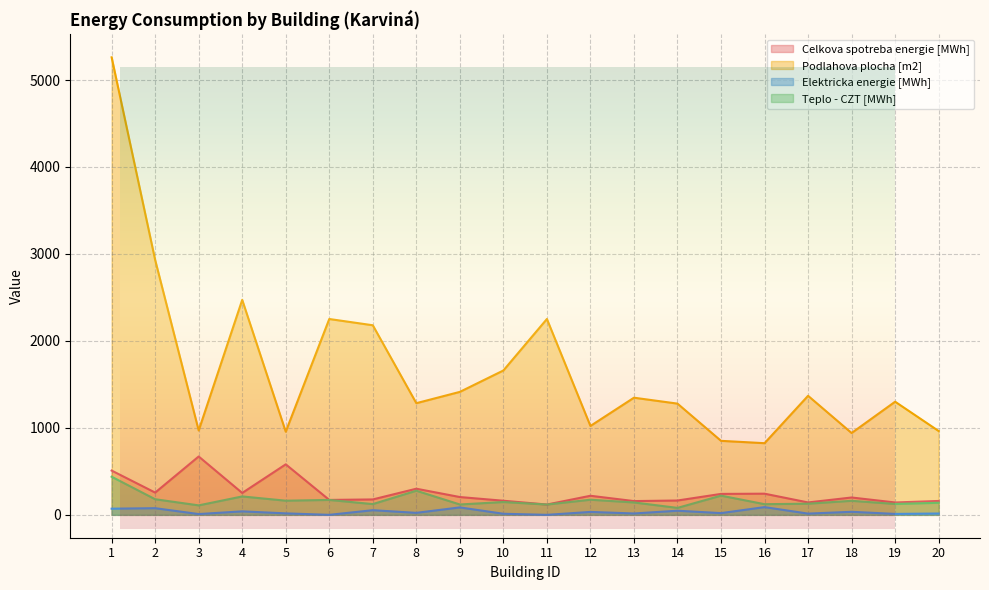

True or false: Teplo - CZT [MWh] and Podlahova plocha [m2] cross at least once.

False